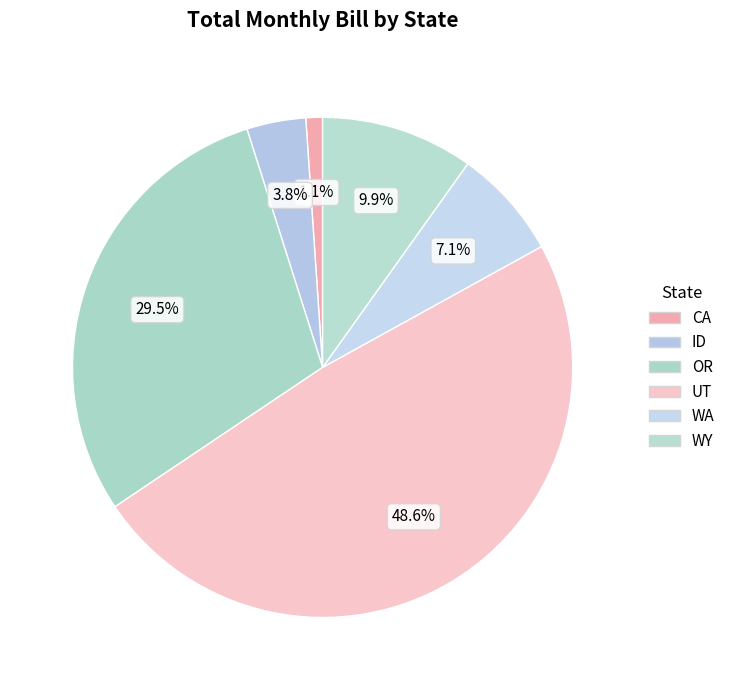

How many slices are in this pie chart?

6